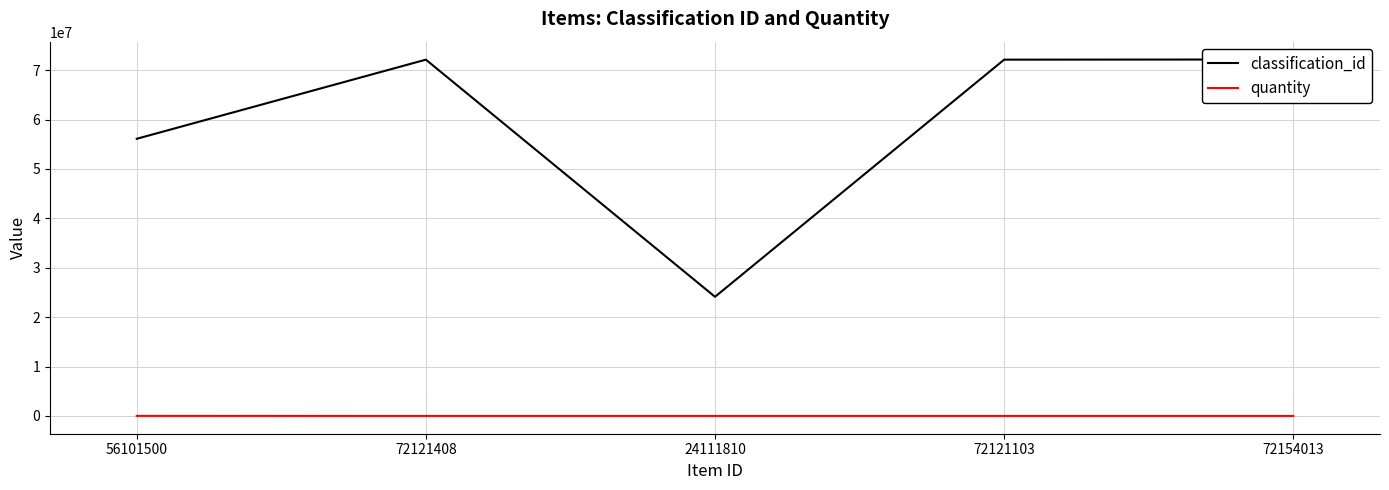

Reading left to right, transcribe all the data shown in this chart.

classification_id: 56101500=56101500	72121408=72121408	24111810=24111810	72121103=72121103	72154013=72154013
quantity: 56101500=9068	72121408=1	24111810=1	72121103=1	72154013=1